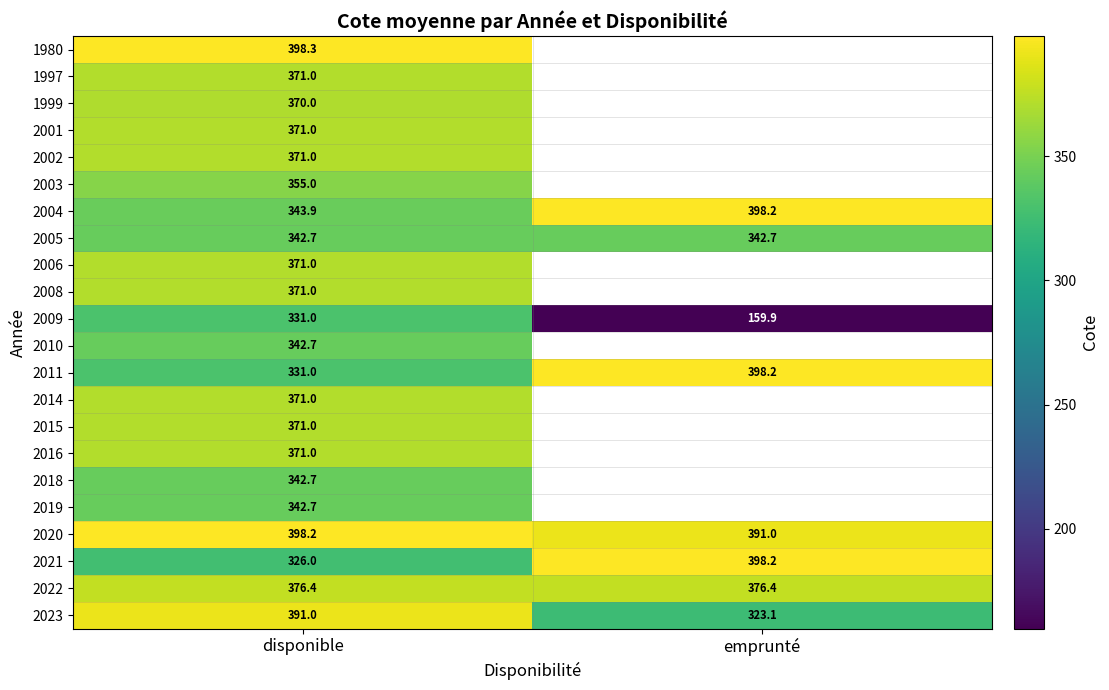

The 2022 series shows 376.4 at emprunté. True or false?

True